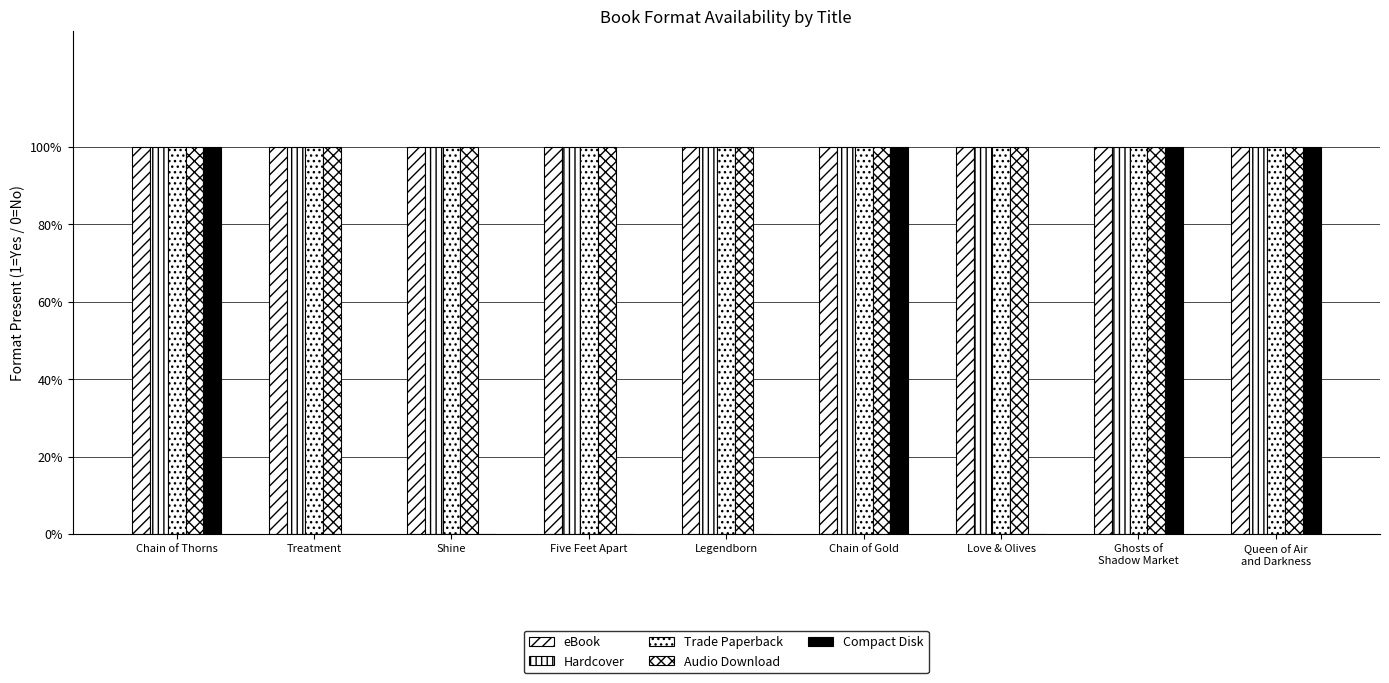

Reading left to right, transcribe all the data shown in this chart.

eBook: 1	1	1	1	1	1	1	1	1
Hardcover: 1	1	1	1	1	1	1	1	1
Trade Paperback: 1	1	1	1	1	1	1	1	1
Audio Download: 1	1	1	1	1	1	1	1	1
Compact Disk: 1	0	0	0	0	1	0	1	1